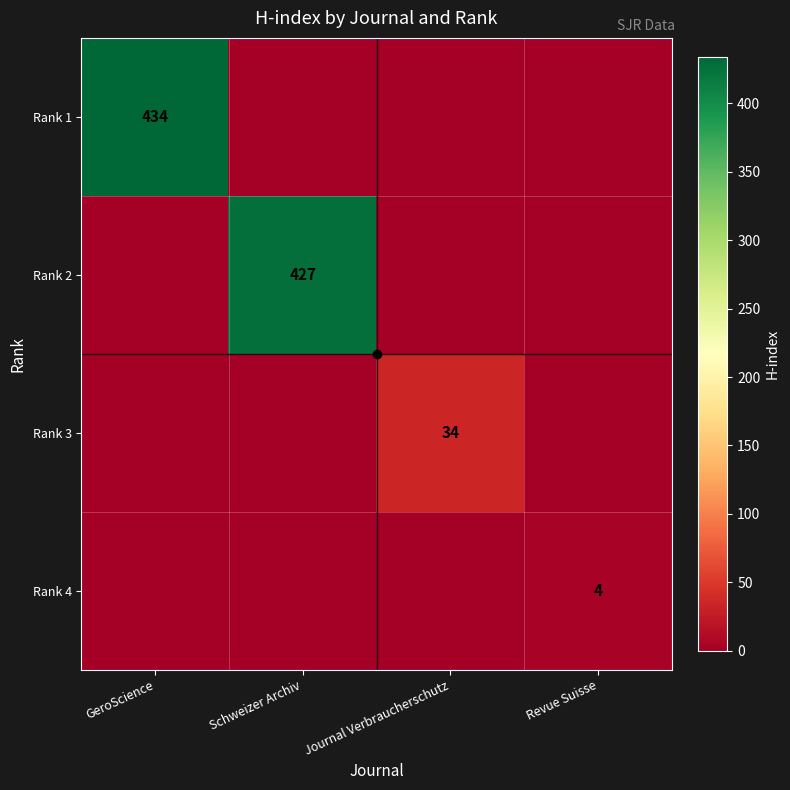

What is the maximum value for Rank 1?

434